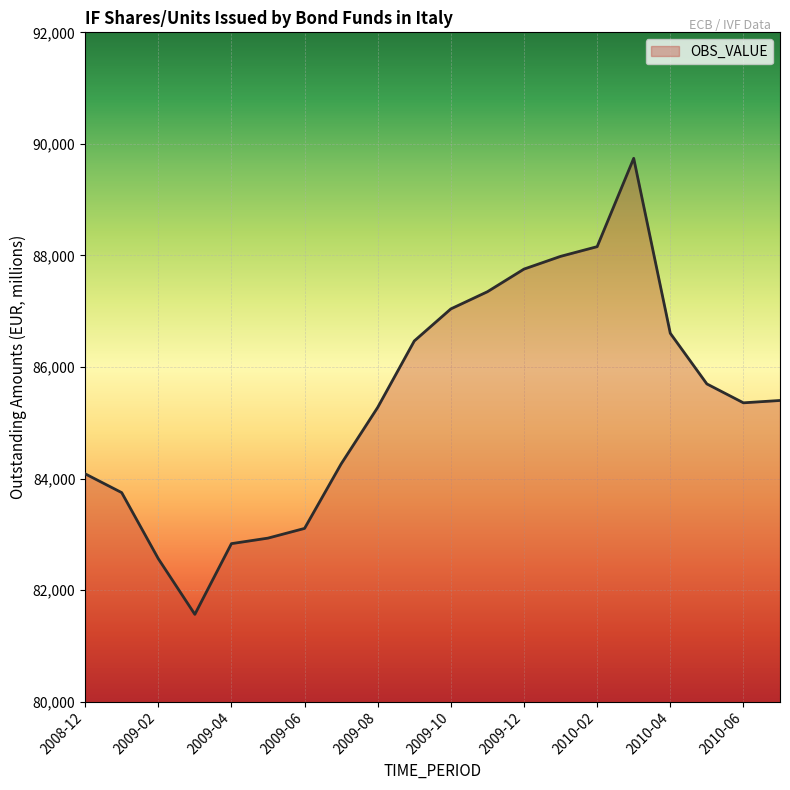

What is the difference between the maximum and minimum values?

8177